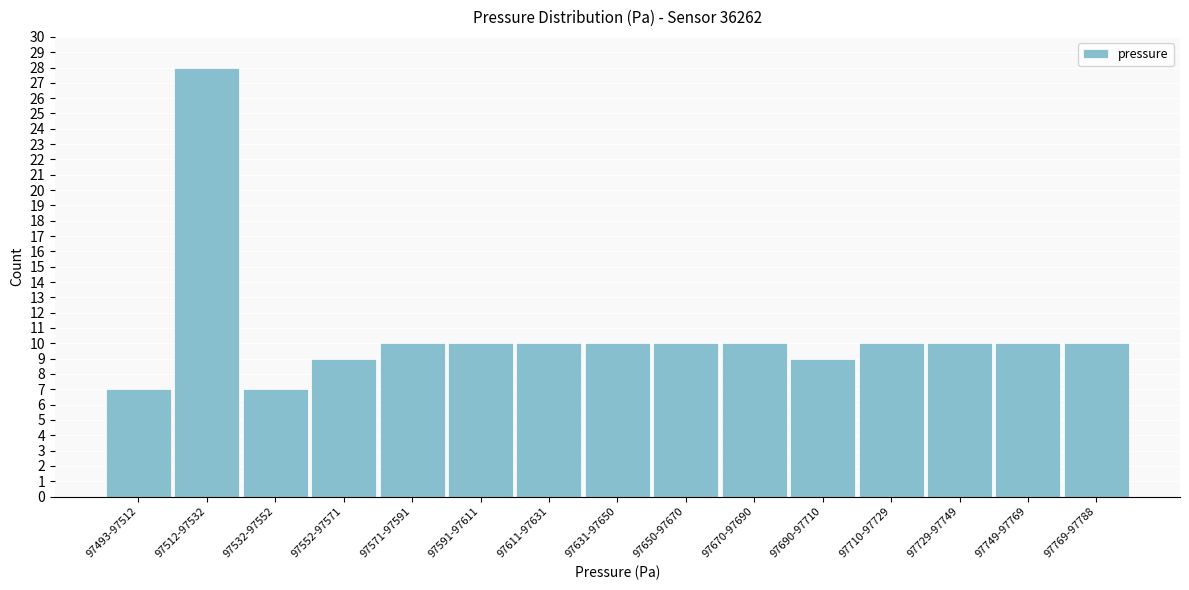

Reading right to left, what are all the values shown in this chart?

97769-97788=10	97749-97769=10	97729-97749=10	97710-97729=10	97690-97710=9	97670-97690=10	97650-97670=10	97631-97650=10	97611-97631=10	97591-97611=10	97571-97591=10	97552-97571=9	97532-97552=7	97512-97532=28	97493-97512=7